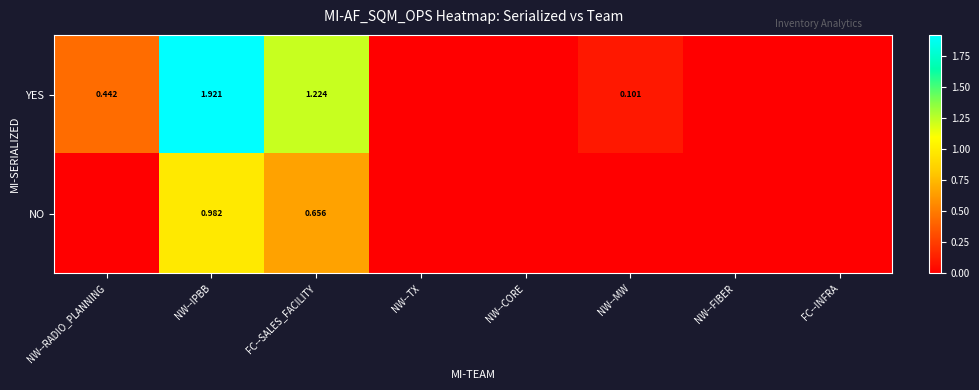

Which series changed the most between FC--SALES_FACILITY and NW--FIBER?

YES